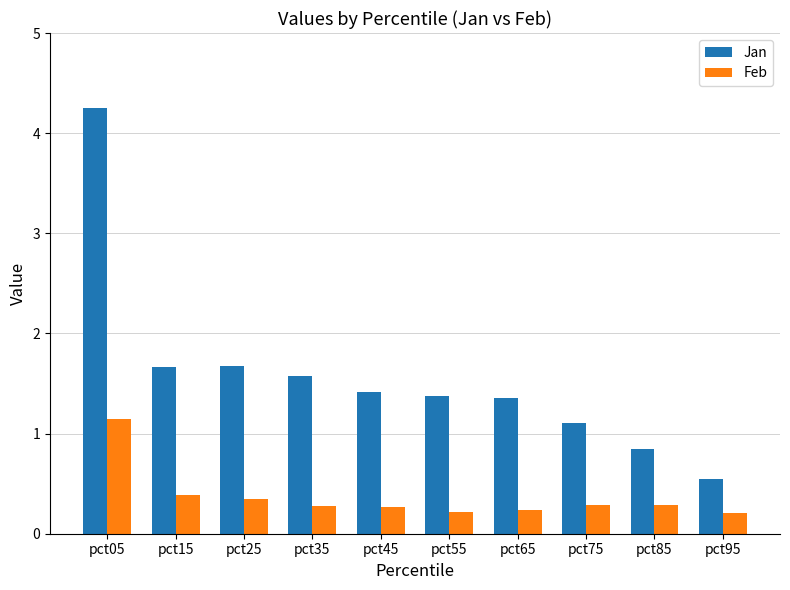

What is the difference between the second highest and minimum values in the Feb series?

0.2